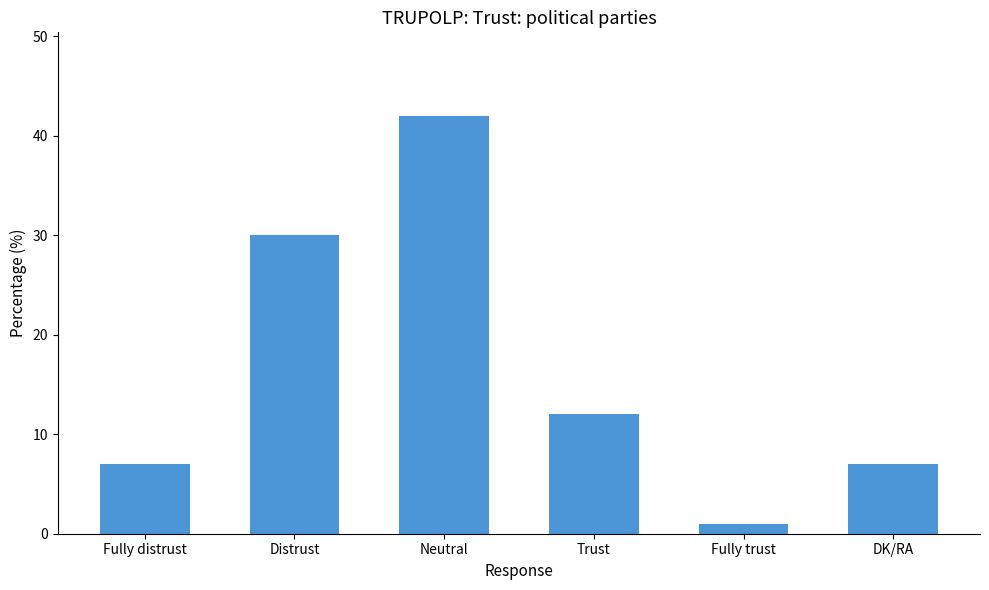

Approximately how many times larger is the value at Fully trust compared to DK/RA?

0.1